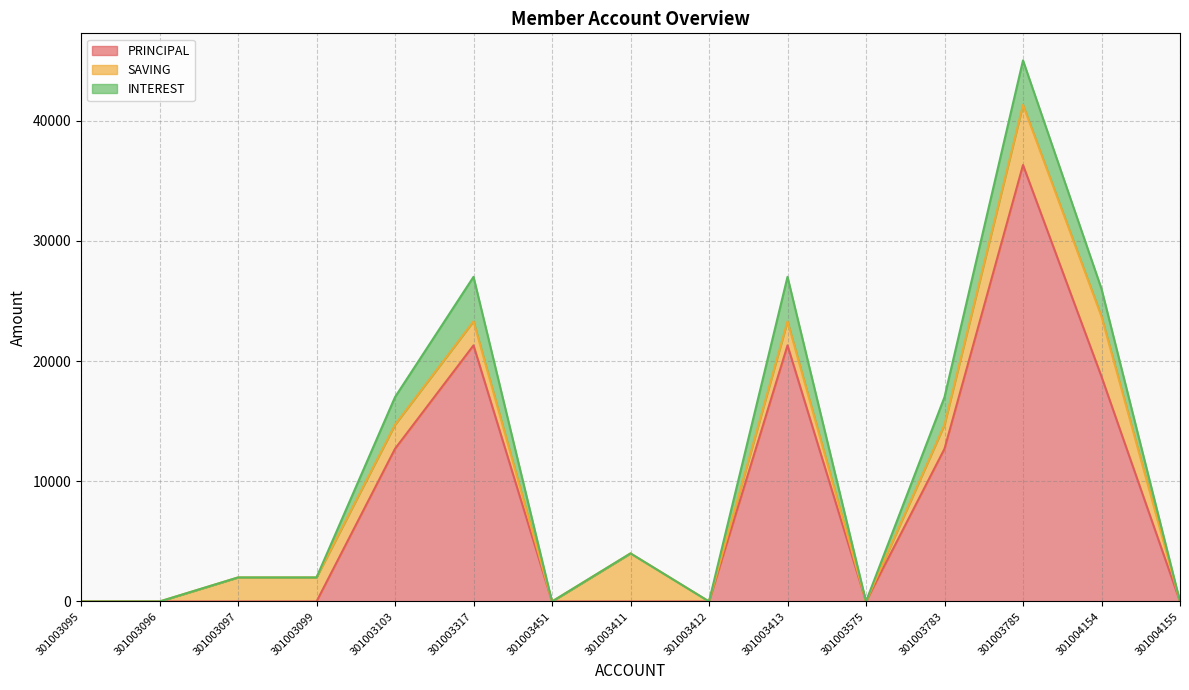

How many positive values does the INTEREST series have?

6